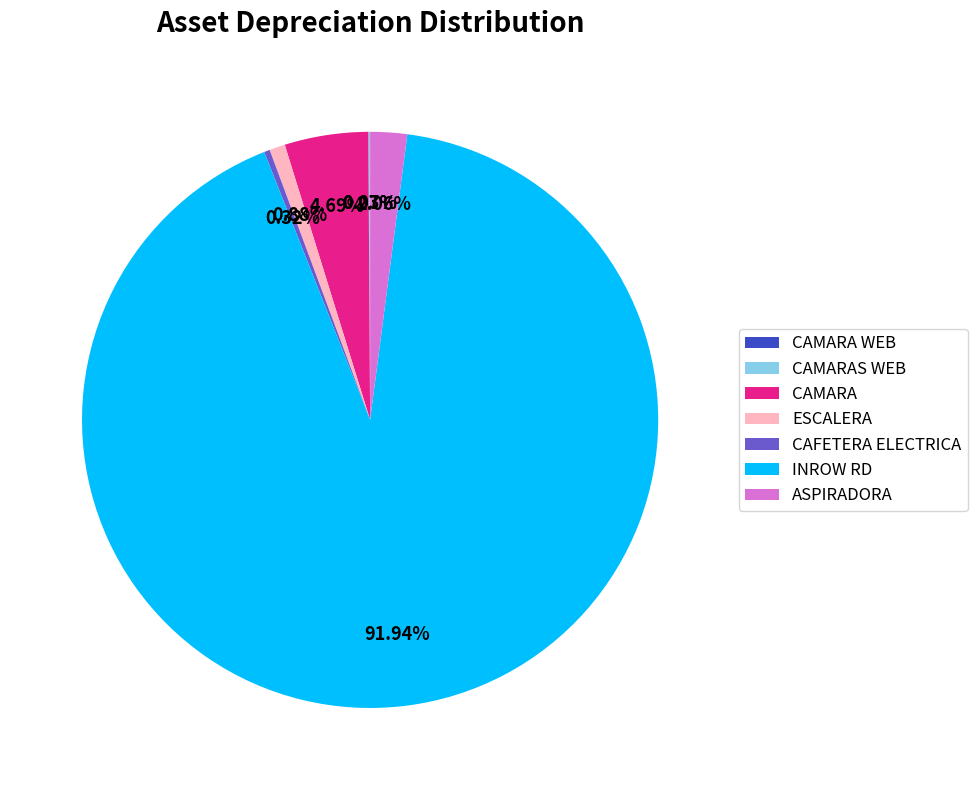

To the nearest percent, what is the average slice percentage?

14%